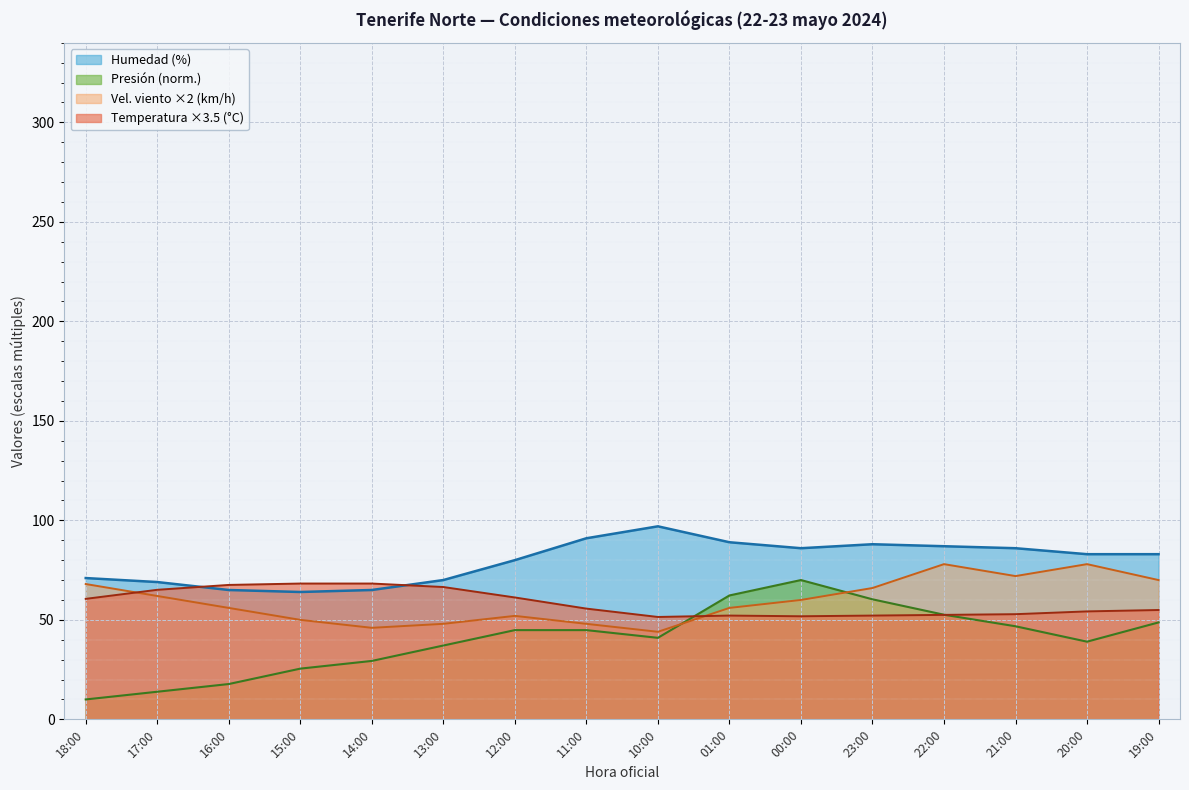

True or false: Humedad (%) and Presión (hPa) offset intersect in this chart.

False